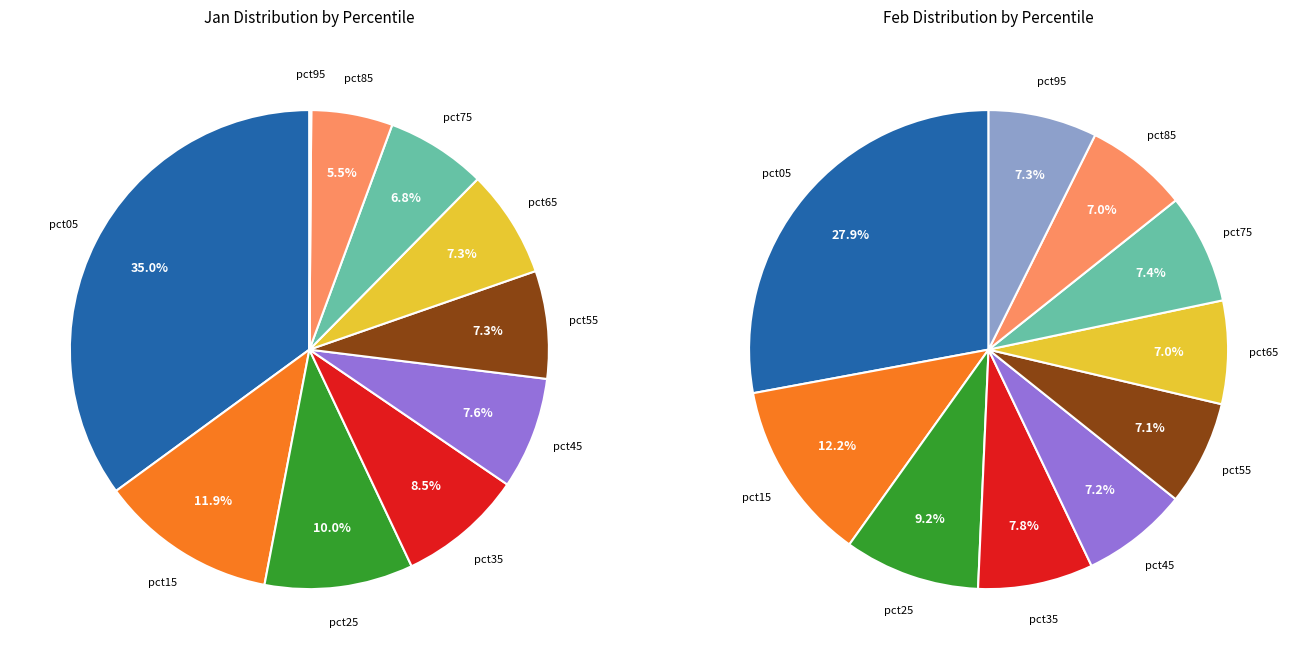

Is there a majority slice in this chart?

No